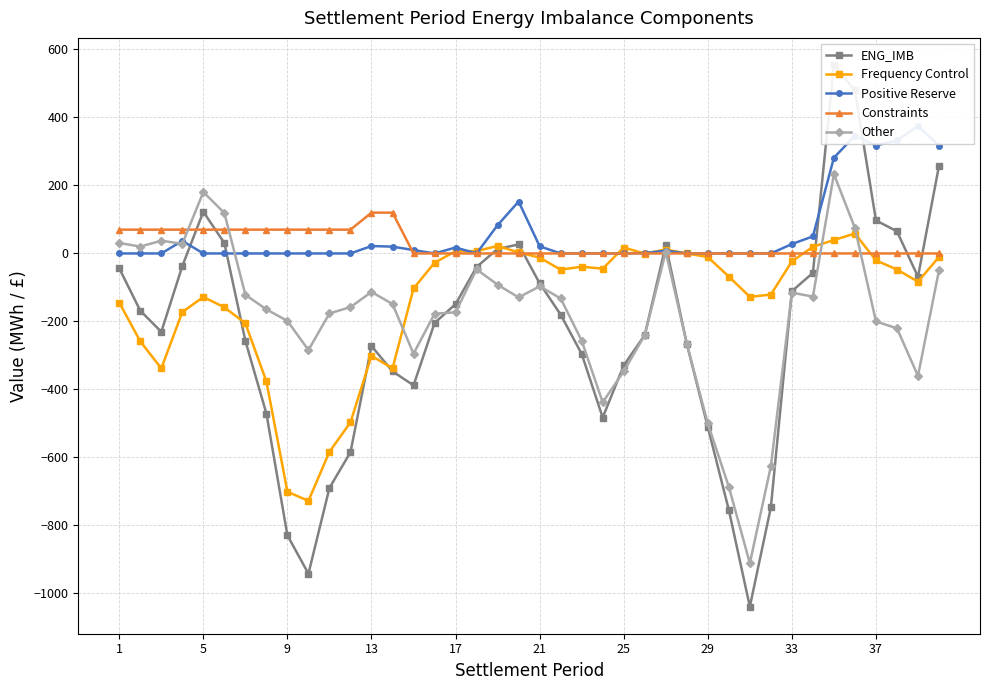

True or false: Frequency Control has more than 1 interior local peaks.

True